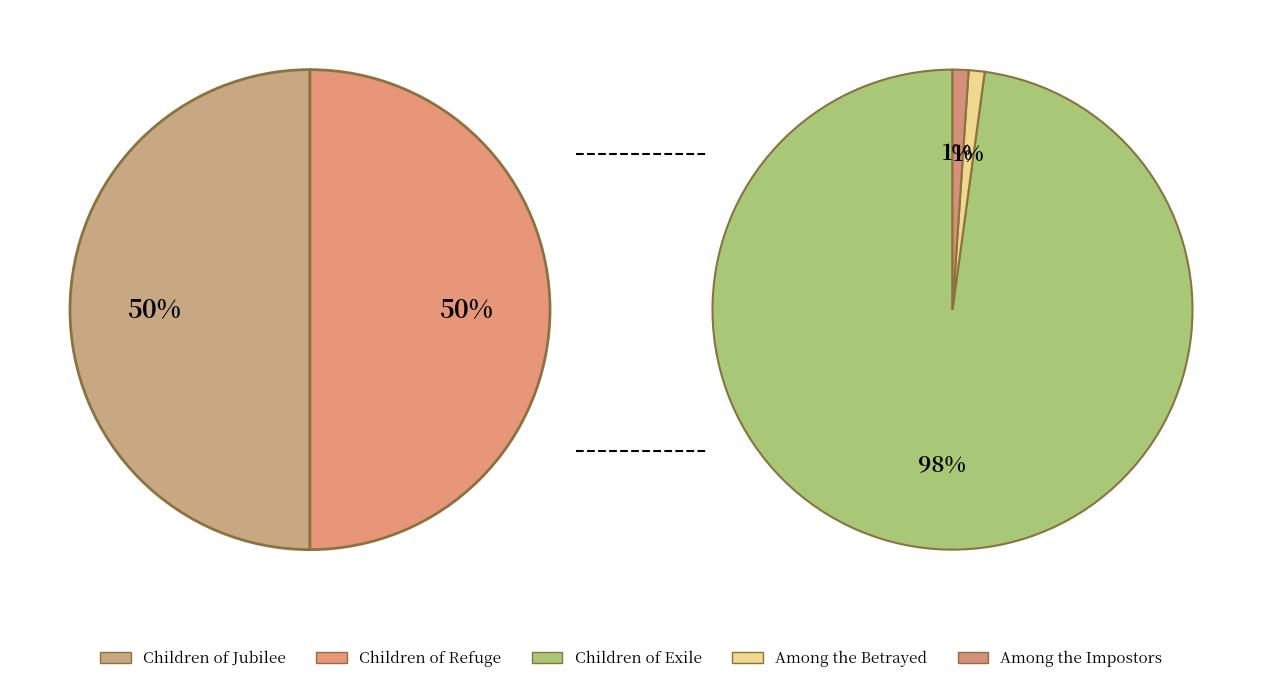

How many segments does this pie chart have?

5